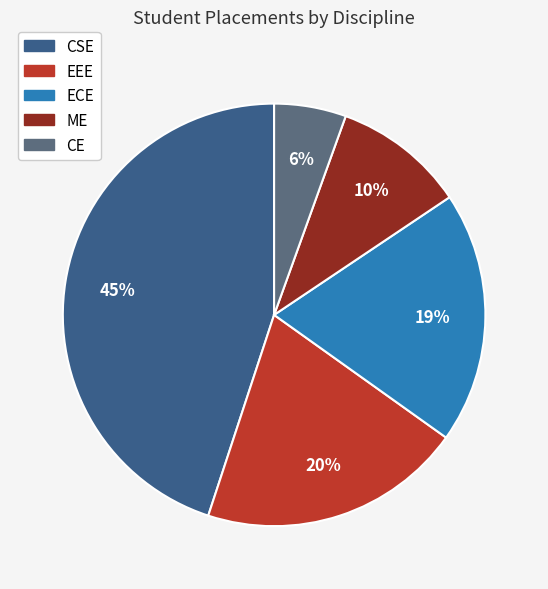

Count the number of slices in the pie.

5